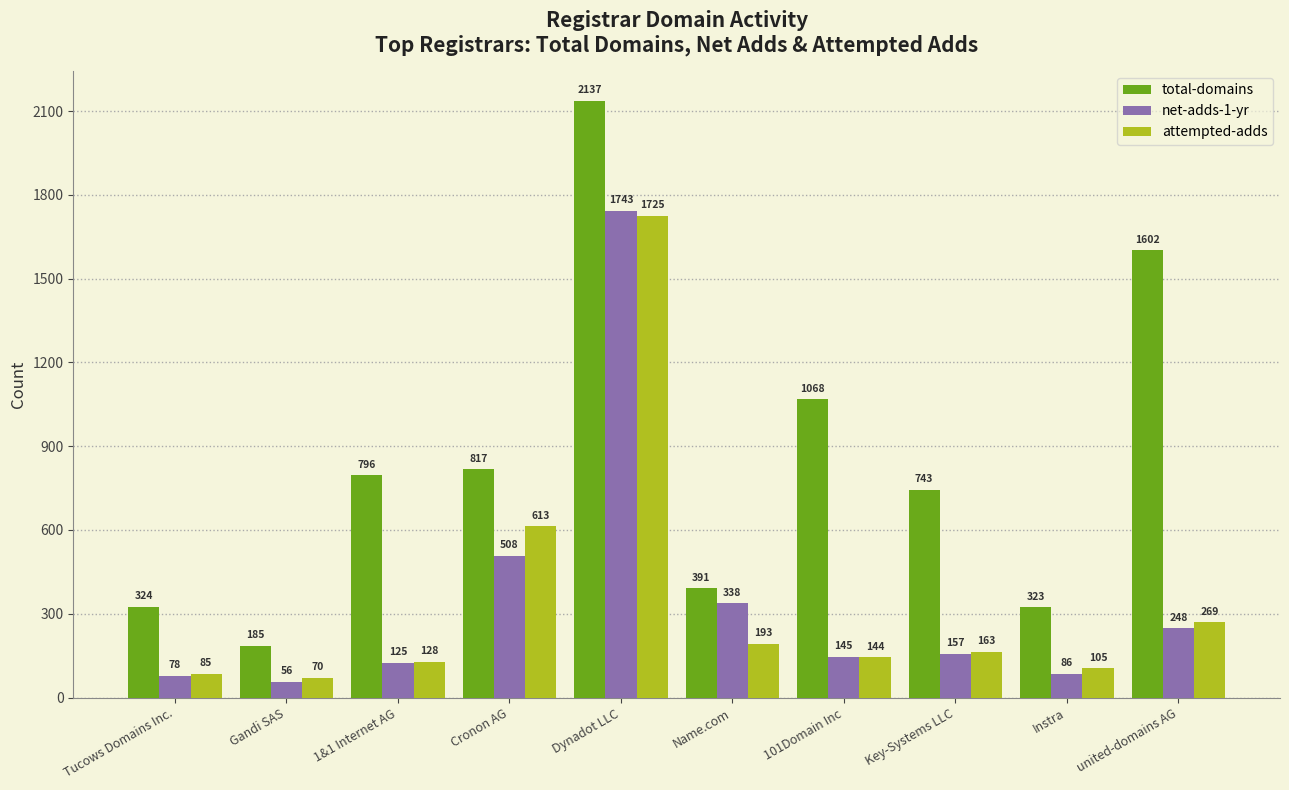

What are all the series names shown in the legend?

total-domains, net-adds-1-yr, attempted-adds